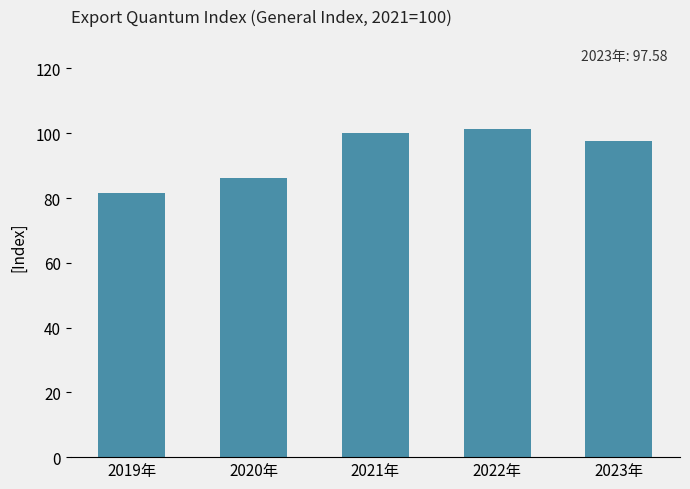

Reading left to right, list all the values displayed in this chart.

81.6	86.3	100.0	101.4	97.6